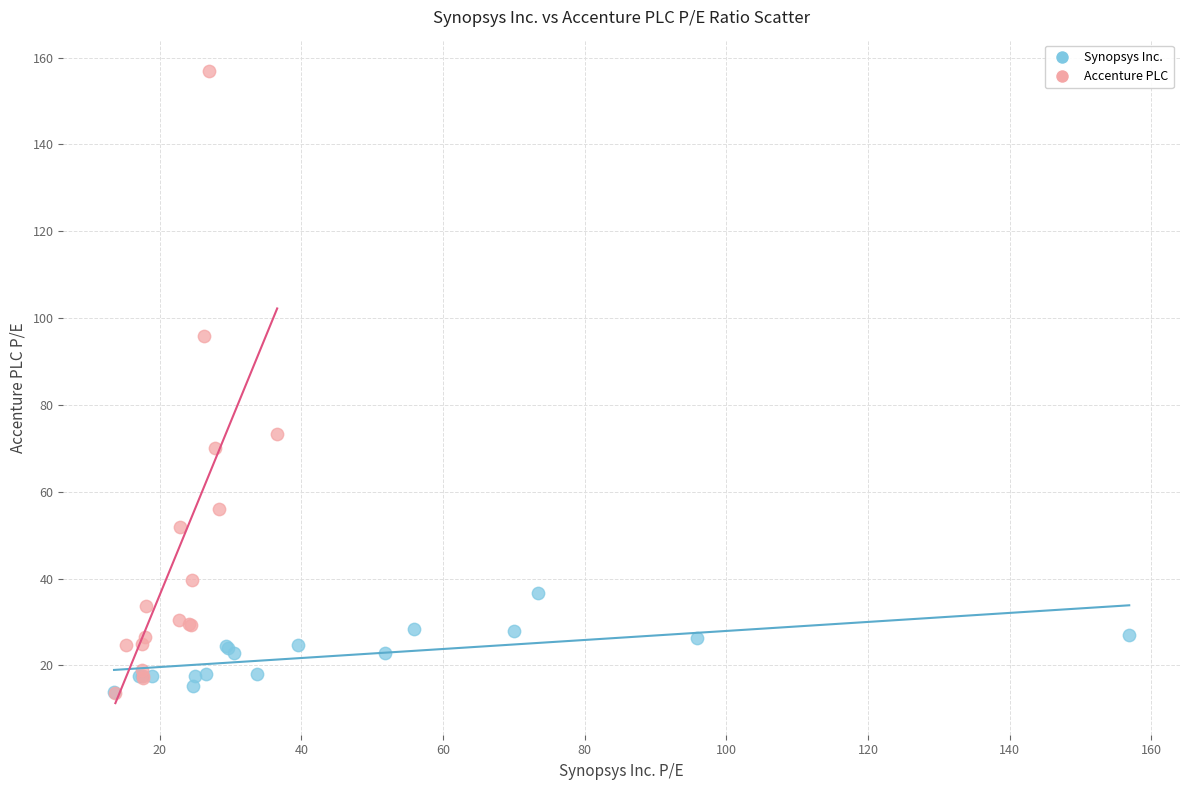

Which series reaches the maximum Y coordinate?

Accenture PLC